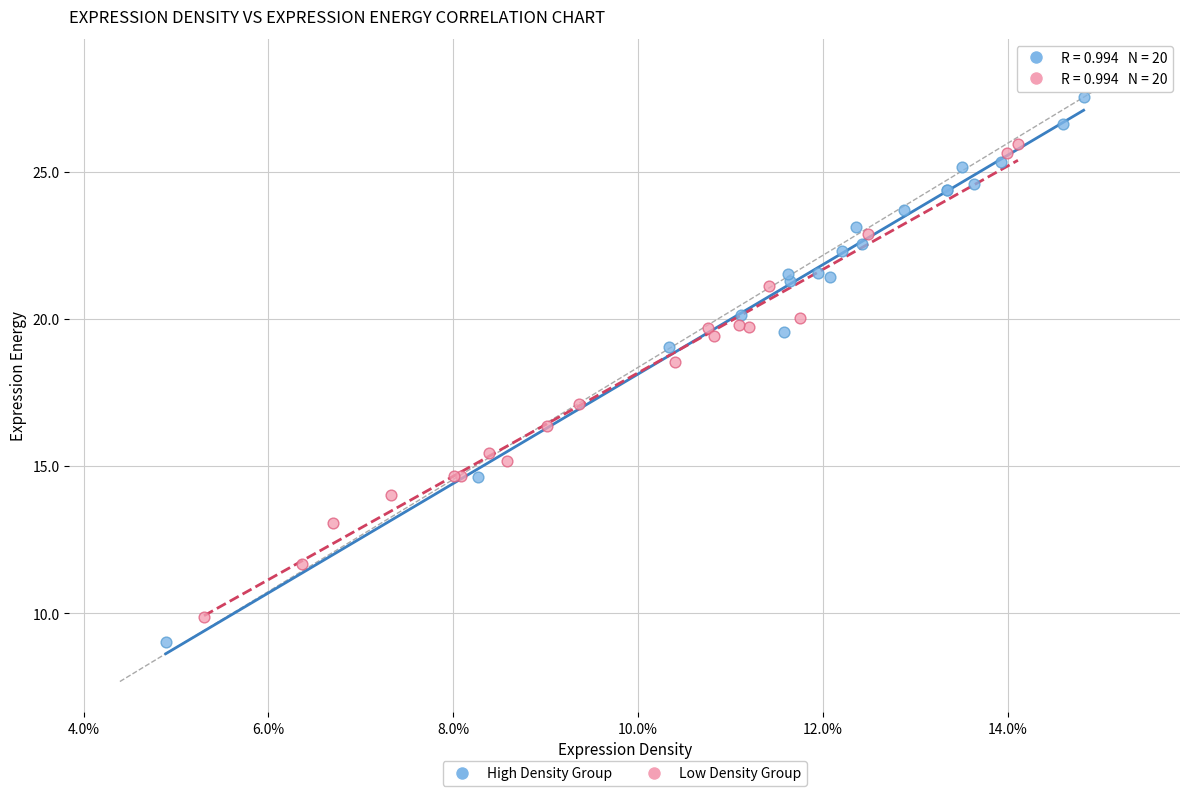

Which series contains the highest Y value?

High Density Group